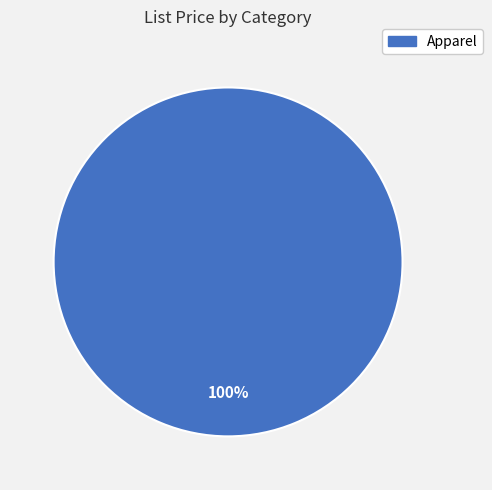

Does any single category account for the majority?

Yes